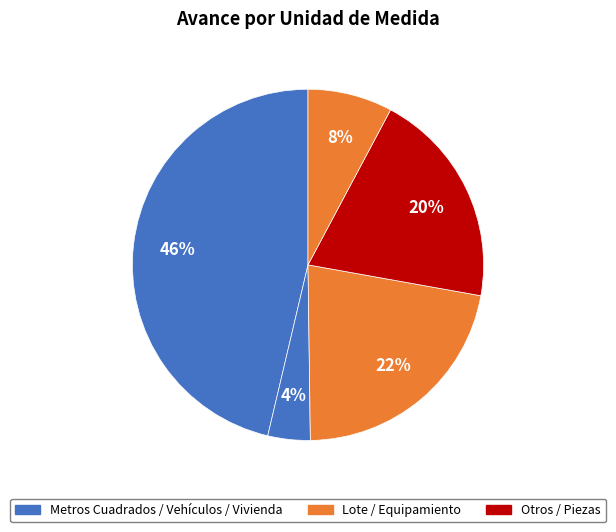

How many segments does this pie chart have?

5